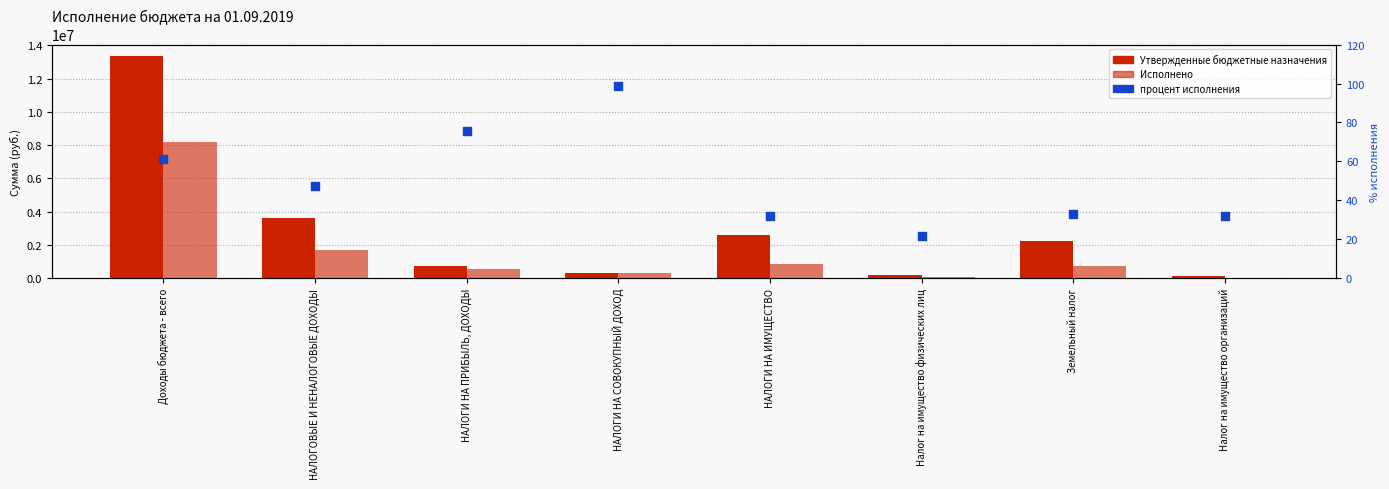

What are all the series names shown in the legend?

Утвержденные бюджетные назначения, Исполнено, процент исполнения